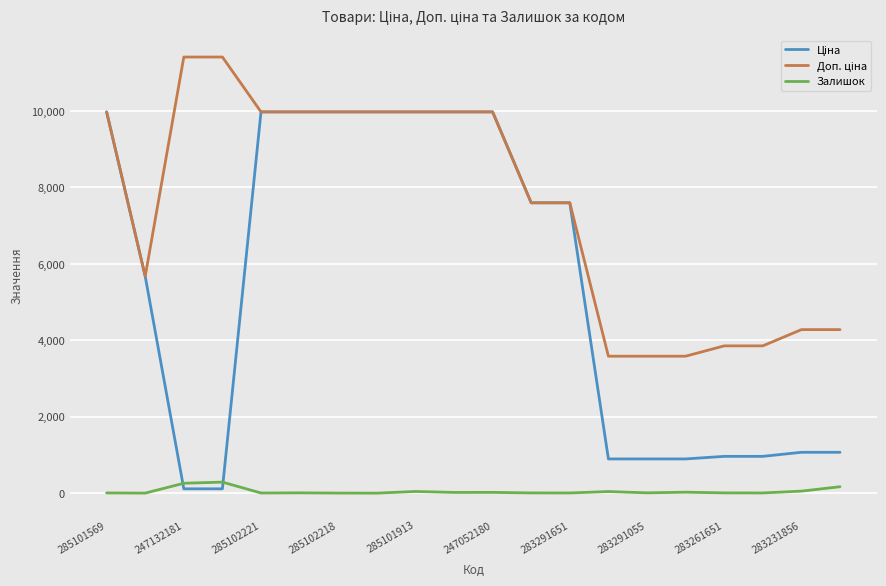

What is the highest value of the Залишок series?

290.0